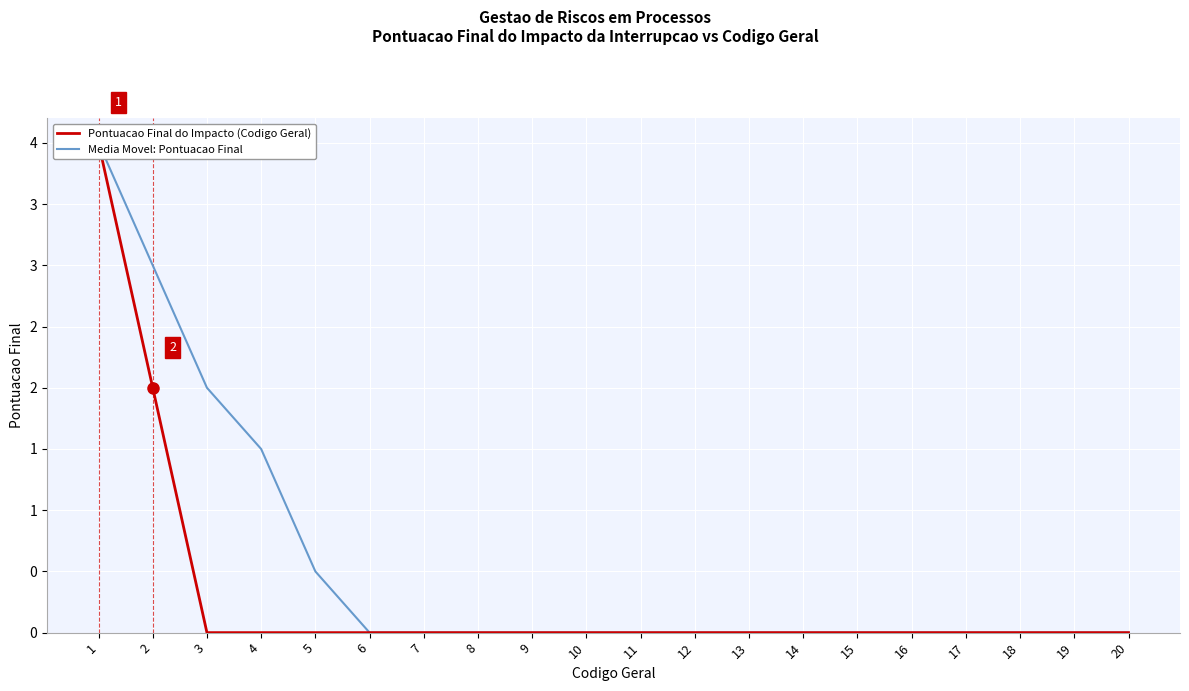

True or false: Media Movel: Pontuacao Final has more than 0 interior local peaks.

False